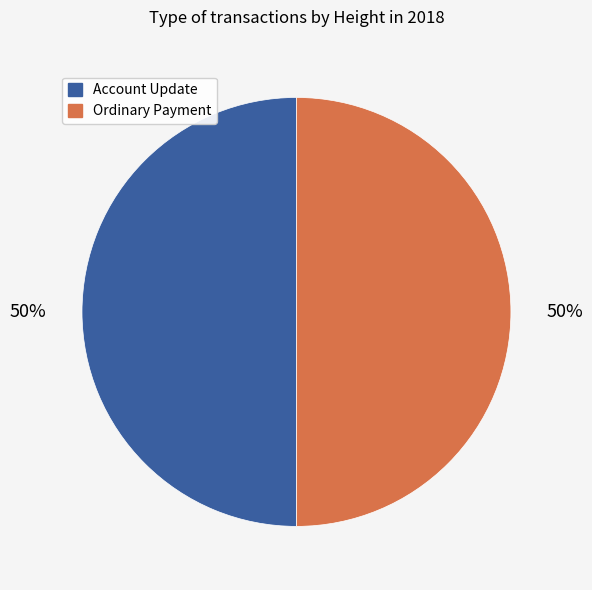

To the nearest percent, what is the average slice percentage?

50%